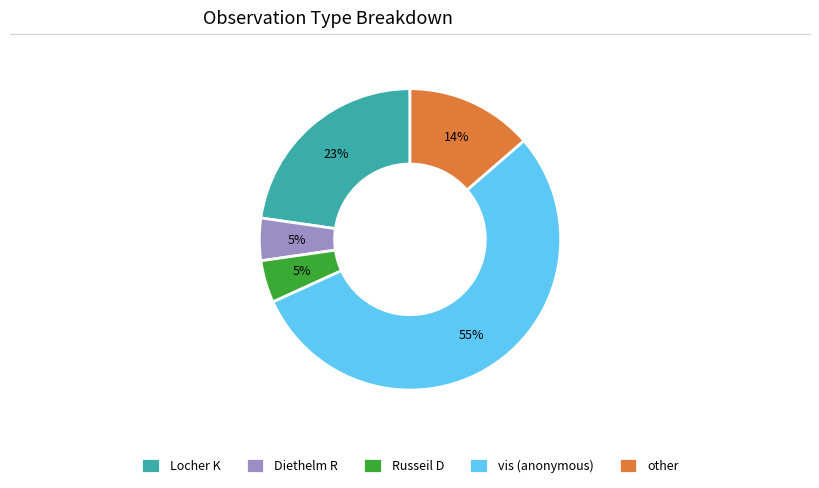

Is the sum of other and vis (anonymous) greater than half?

Yes